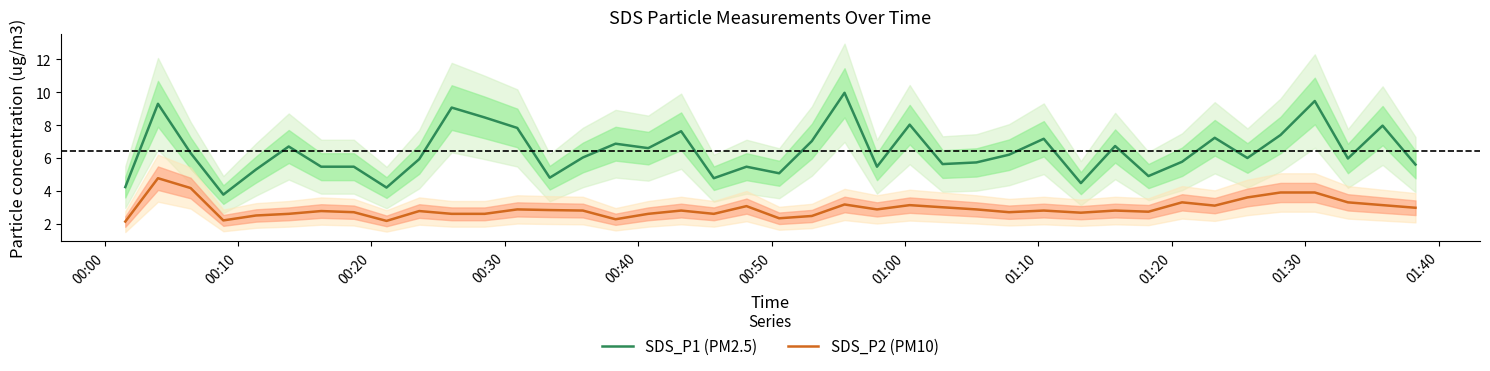

What are all the series names shown in the legend?

SDS_P1 (PM2.5), SDS_P2 (PM10)